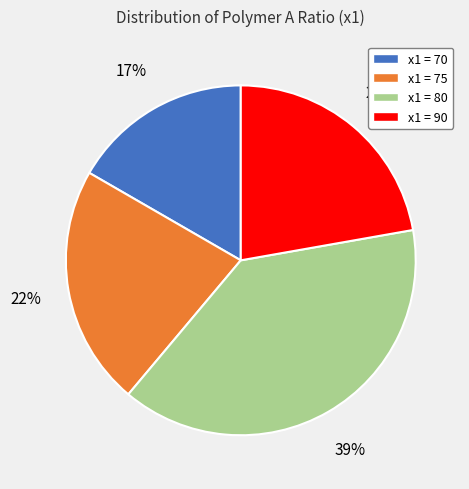

To the nearest percent, what is the difference between the largest and smallest slice percentages?

22%